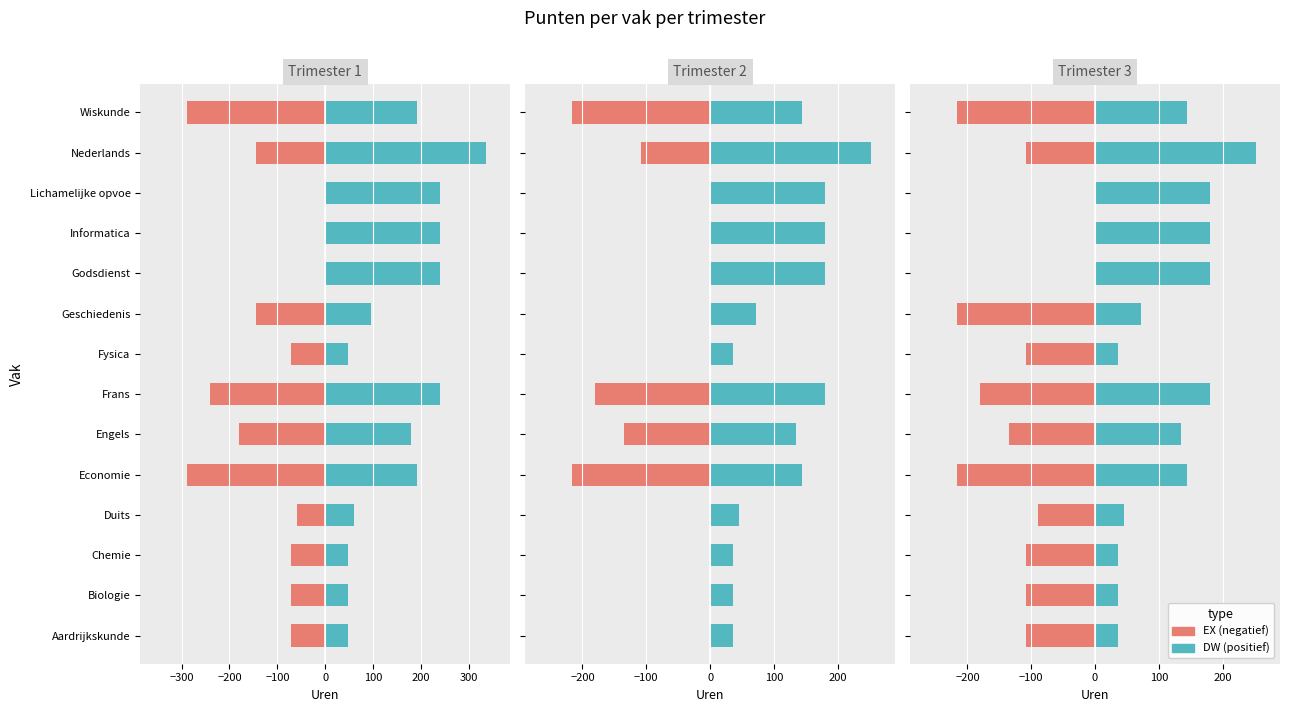

List the series in order of their overall mean, lowest first.

EX (negatief), DW (positief)